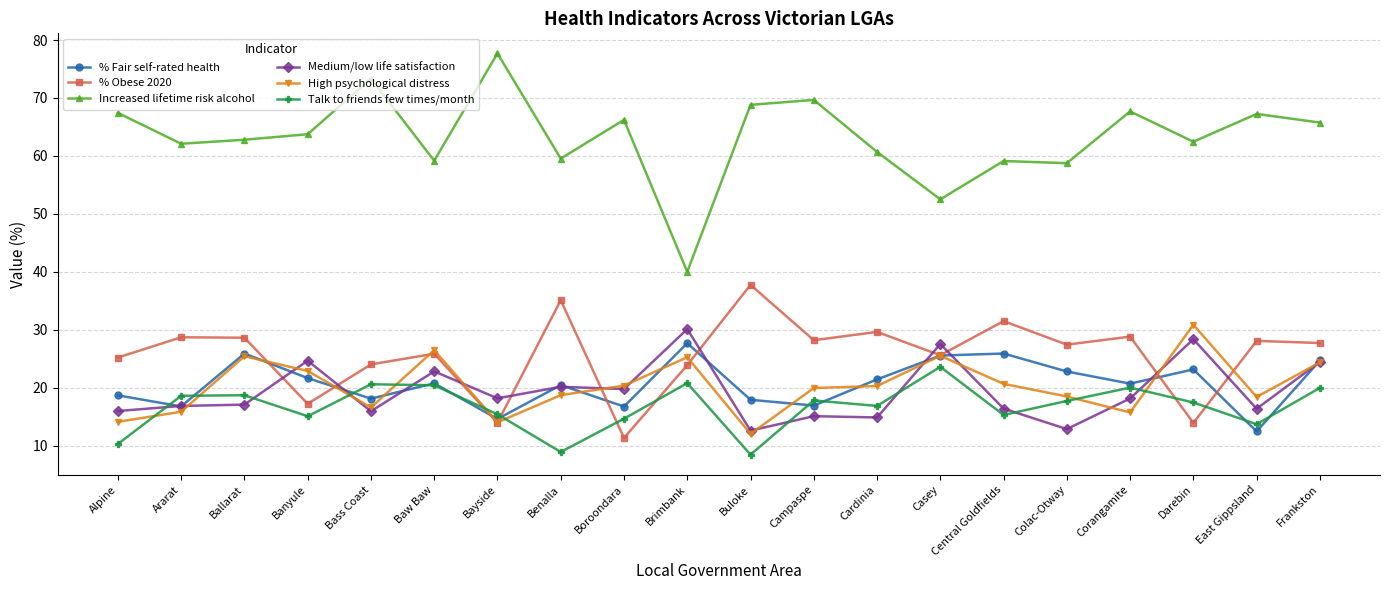

Read the Medium/low life satisfaction value at Casey.

27.6